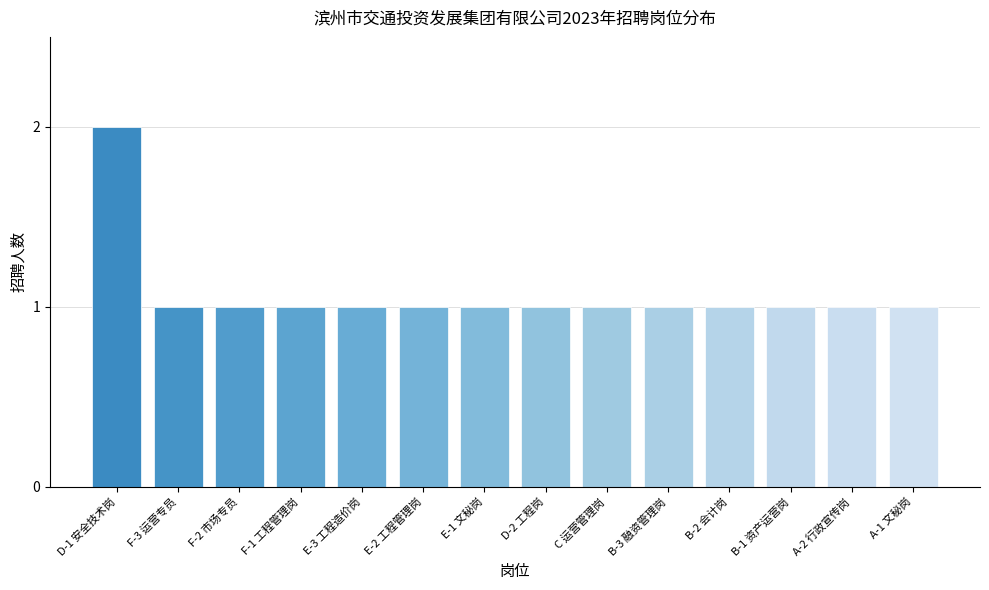

Does the chart contain any negative values?

No